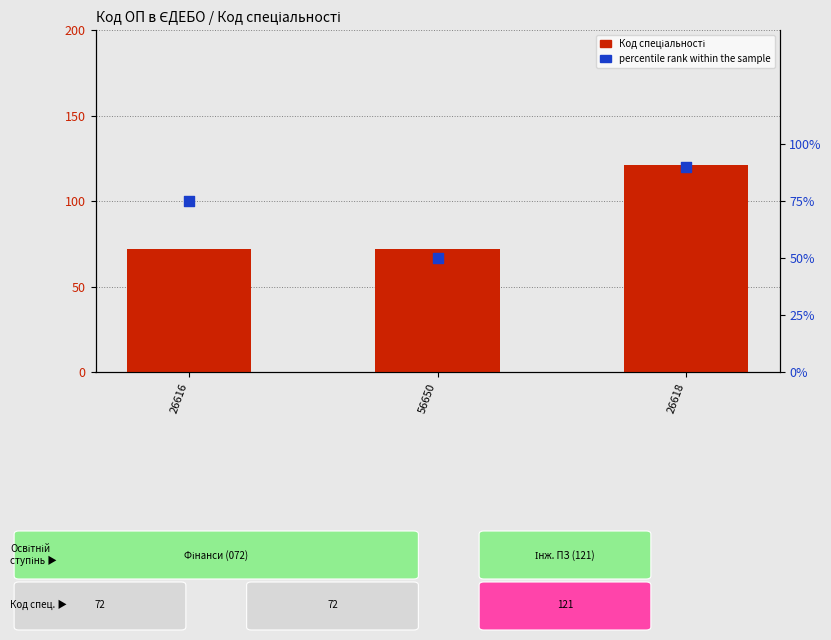

At how many categories does at least one series exceed 77?

1